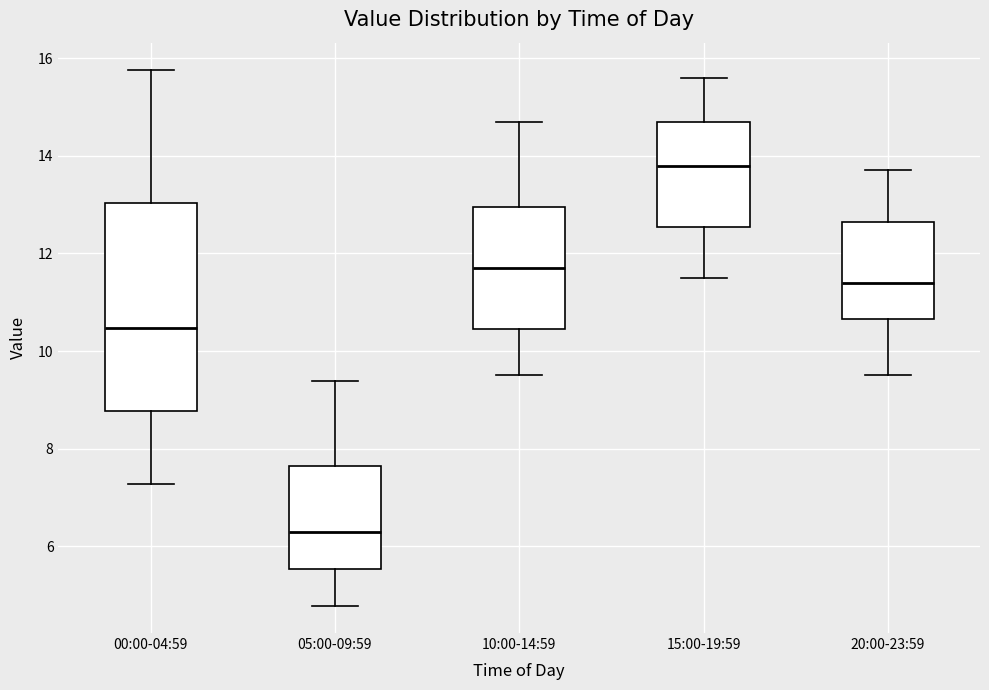

Reading left to right, transcribe this box plot: for each box, give where its median line is, the range the box spans, and where its two whiskers end, as read against the y-axis. The values are not printed on the chart, so give them approximately, as read against the axis.

00:00-04:59: median 10.4, box 8.8 to 13.0, whiskers 7.2 to 15.8
05:00-09:59: median 6.4, box 5.6 to 7.6, whiskers 4.8 to 9.4
10:00-14:59: median 11.8, box 10.4 to 13.0, whiskers 9.6 to 14.8
15:00-19:59: median 13.8, box 12.6 to 14.8, whiskers 11.6 to 15.6
20:00-23:59: median 11.4, box 10.6 to 12.6, whiskers 9.6 to 13.8